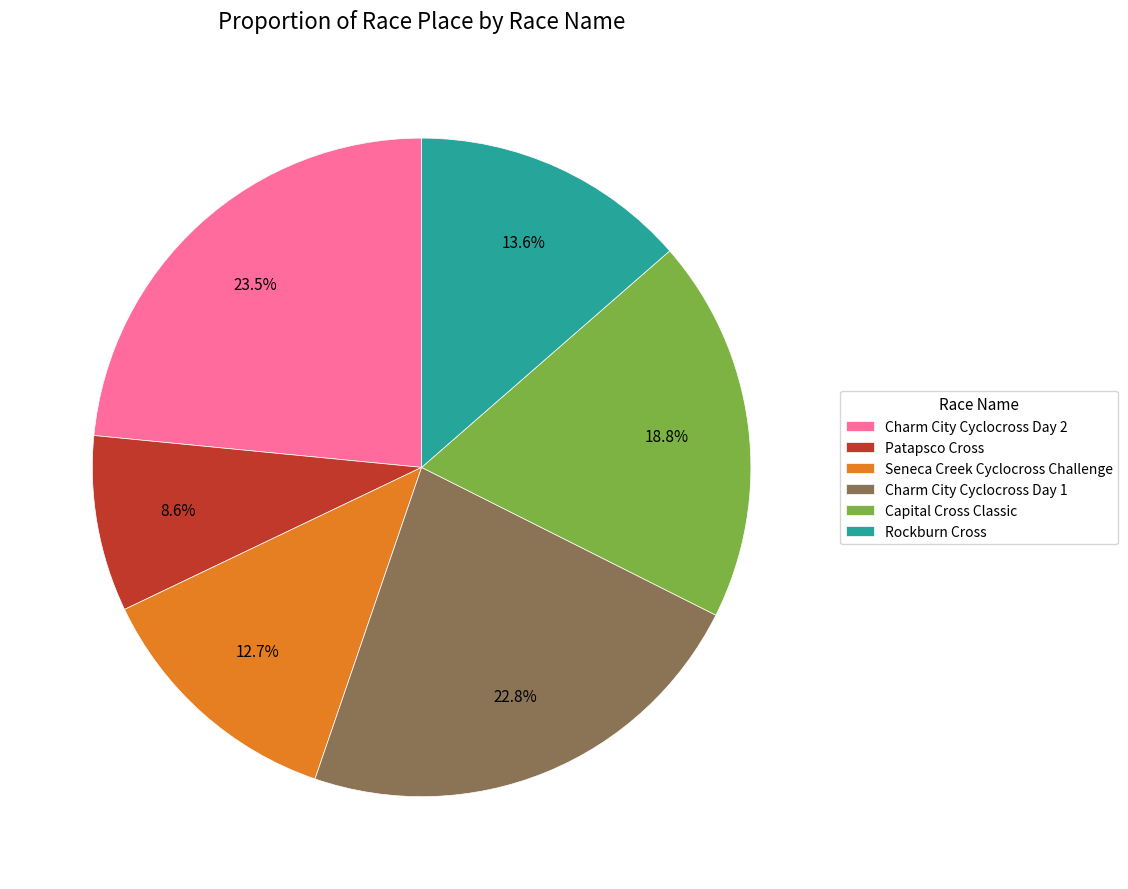

Is Charm City Cyclocross Day 1 the majority of the pie?

No